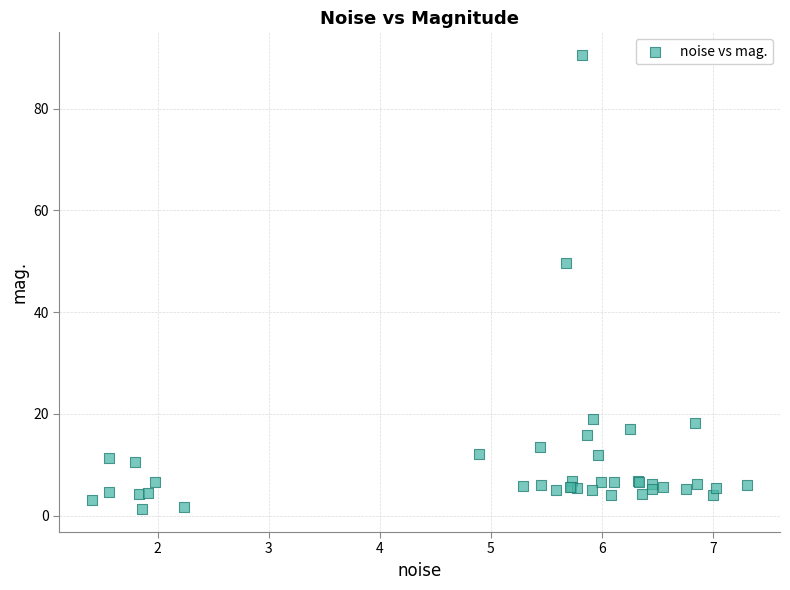

What Y value in the scatter plot is closest to 45?

49.6